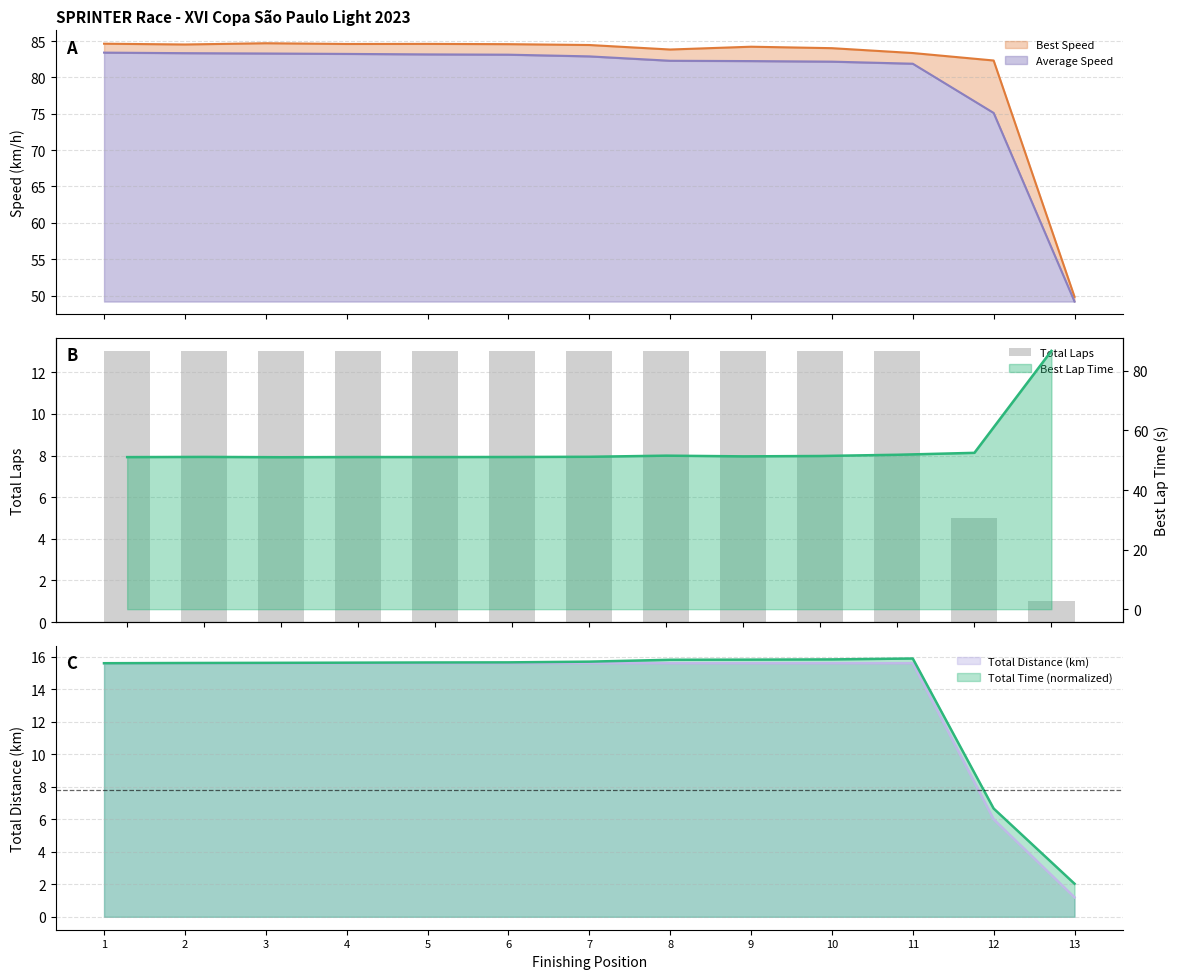

What is the average value?

11